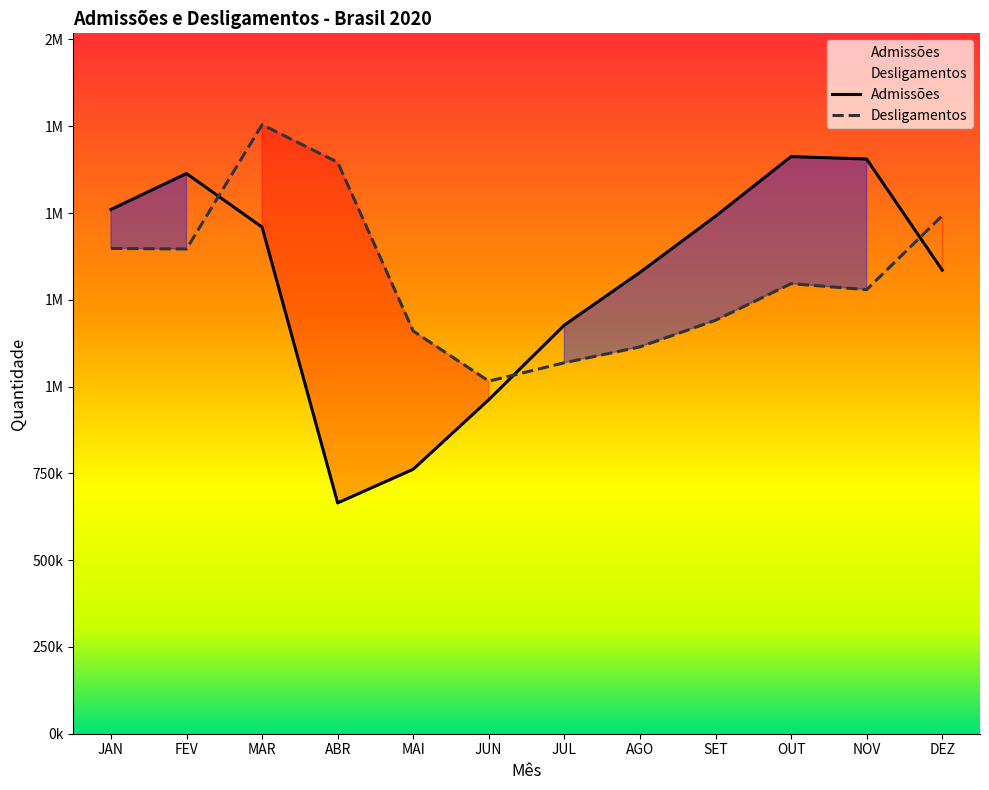

What is the maximum value for Admissões?

1662556